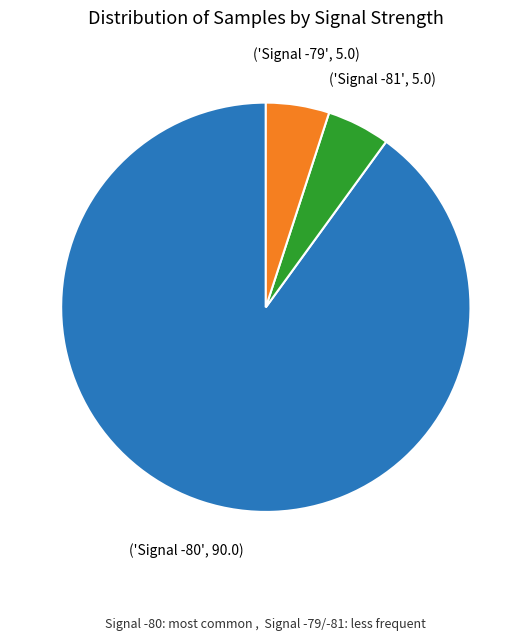

Is there any slice that represents more than half of the pie?

Yes